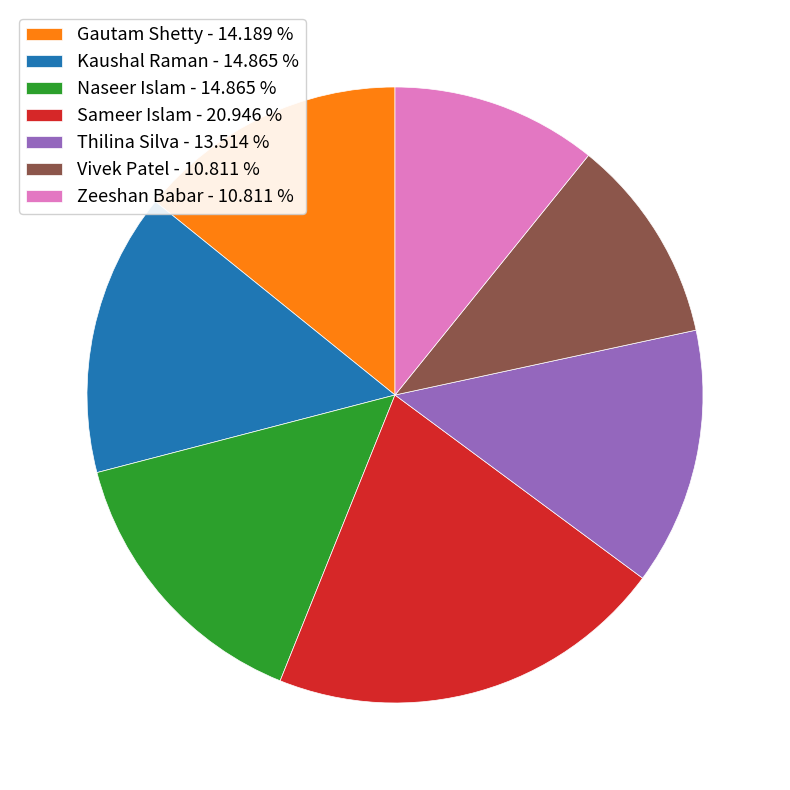

Do Sameer Islam and Naseer Islam together represent more than half of the pie?

No